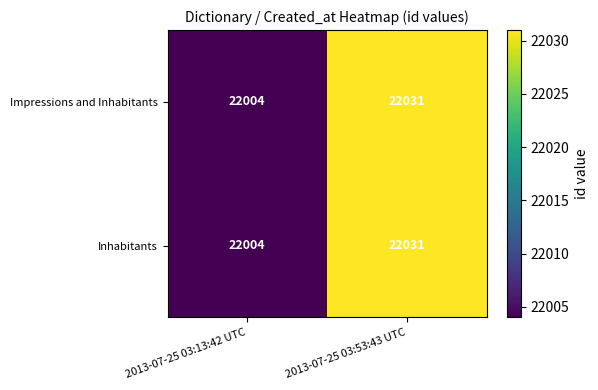

At which label does Inhabitants reach its minimum?

2013-07-25 03:13:42 UTC